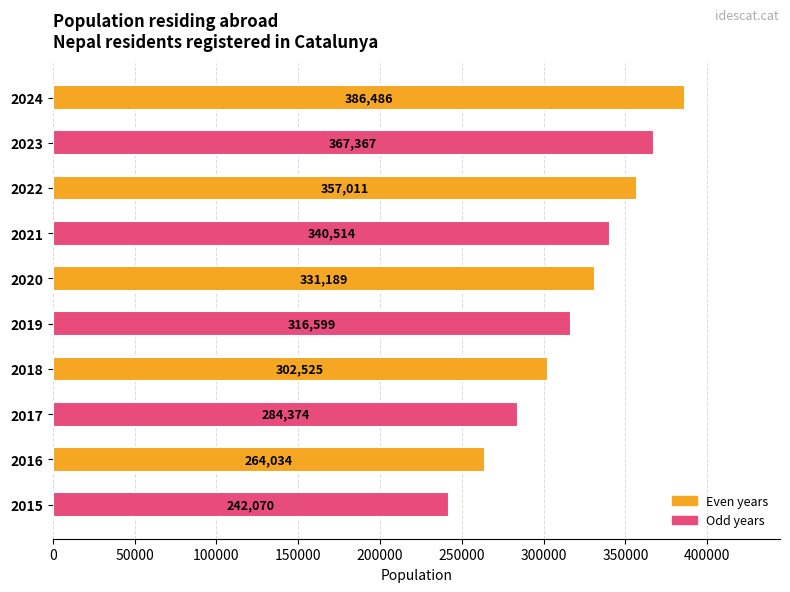

True or false: the data shows 242070 at 2015.

True